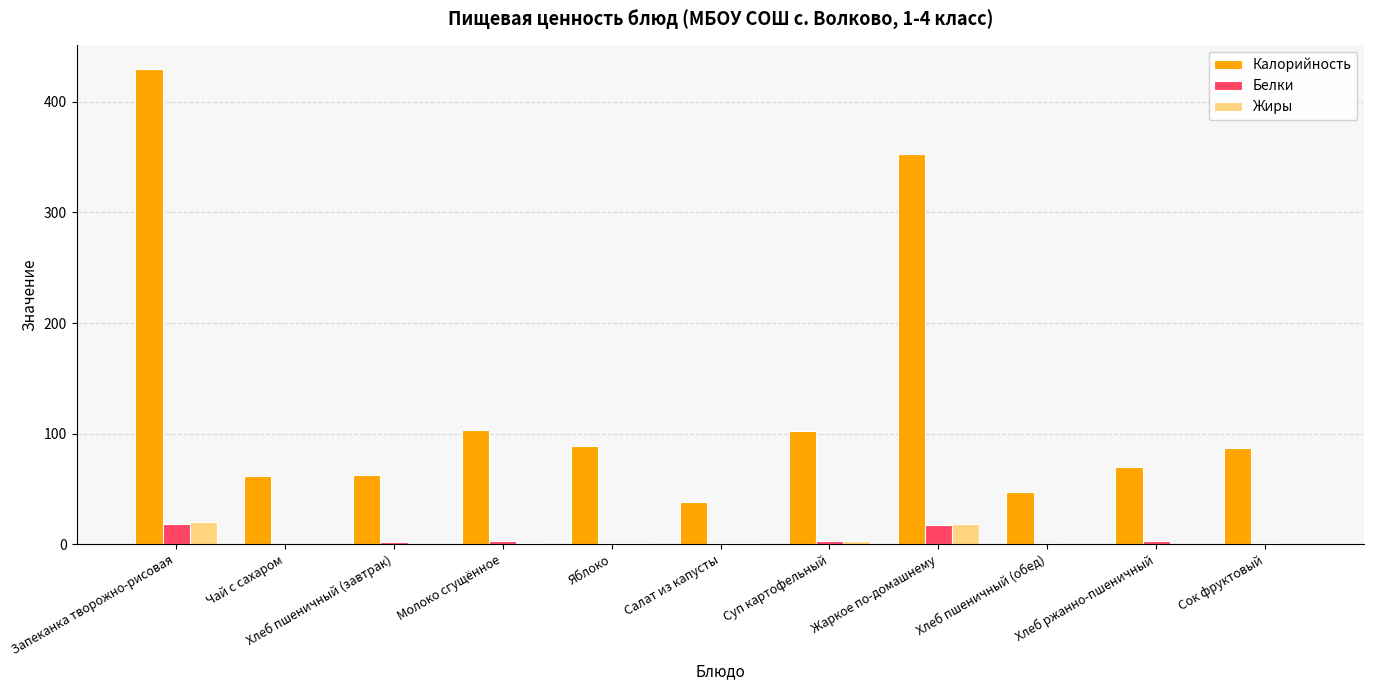

The Калорийность series shows 83.0 at Хлеб пшеничный (завтрак). True or false?

False